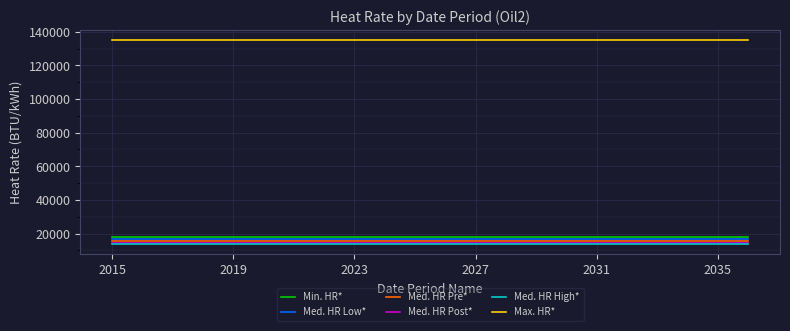

What is the minimum value for Med. HR Pre*?

15790